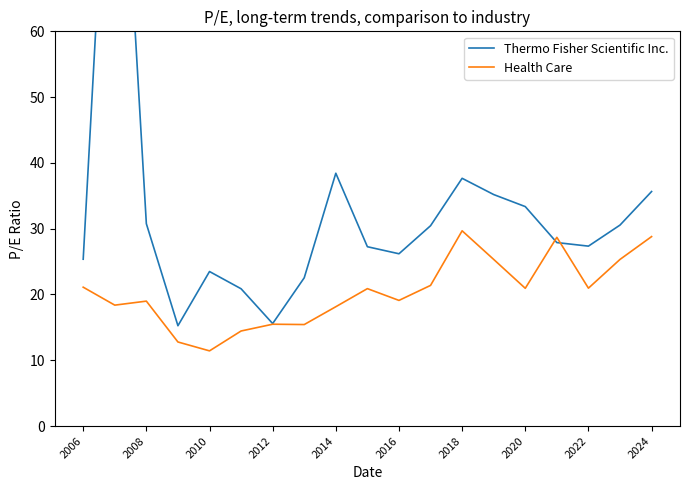

The Health Care series shows 11.1 at 2016. True or false?

False